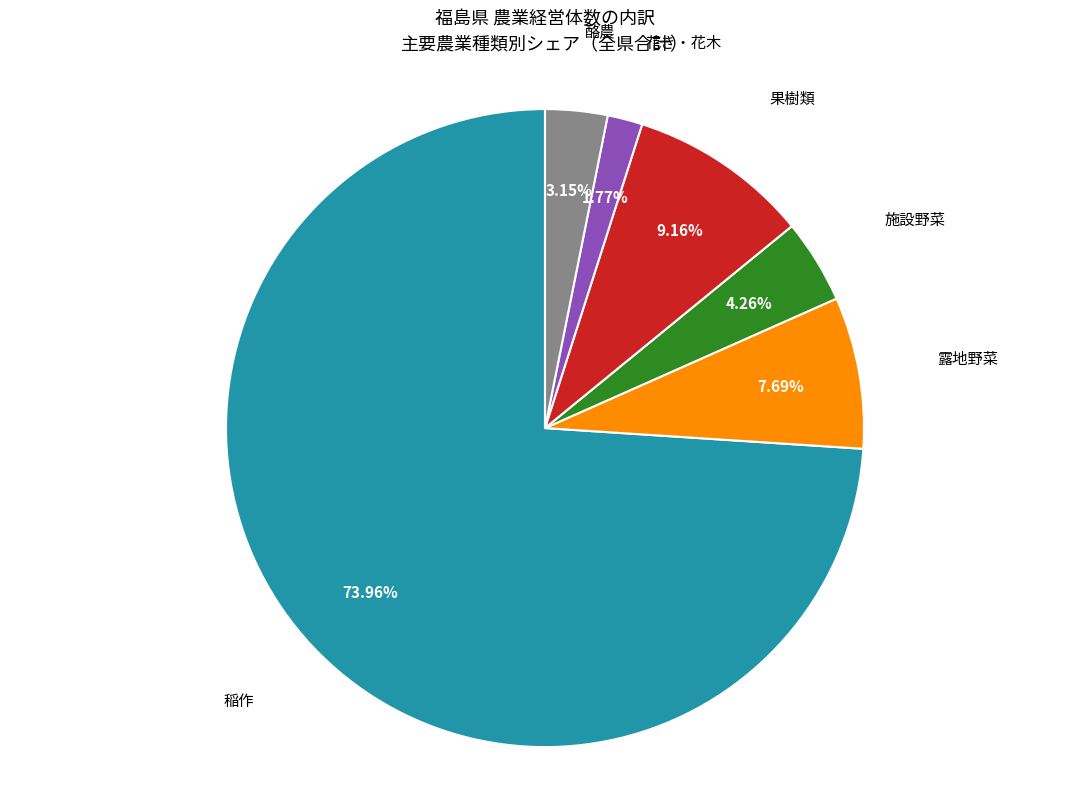

What percentage is NOT represented by 花き・花木?

98.2%